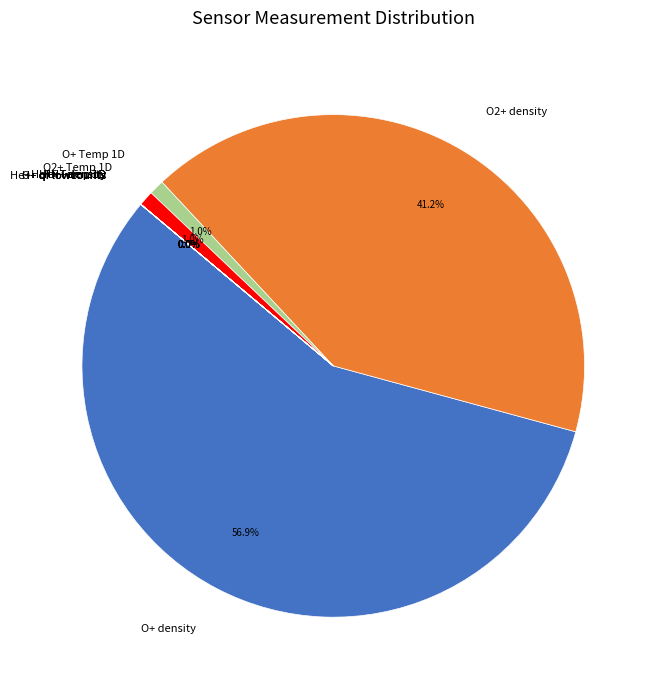

What is the largest slice in the pie chart?

O+ density